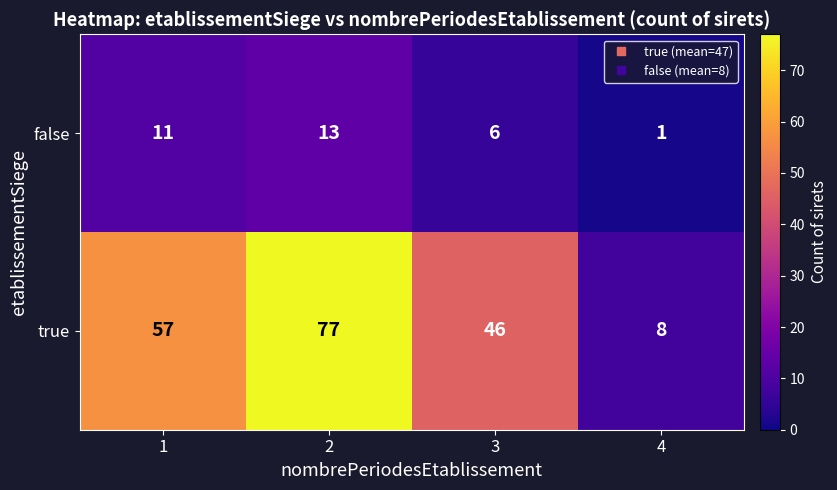

What is the sum of the false values at 1 and 4?

12